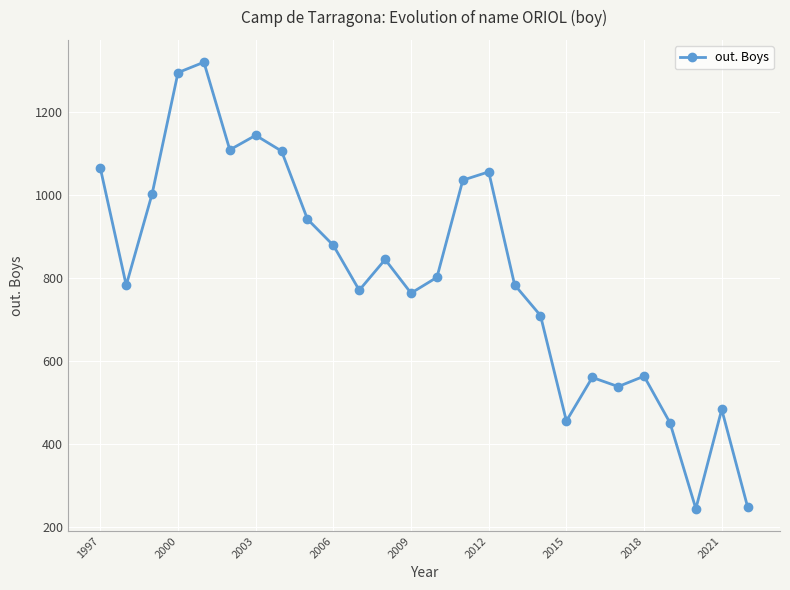

What is the value of the 5th point from the left?

1319